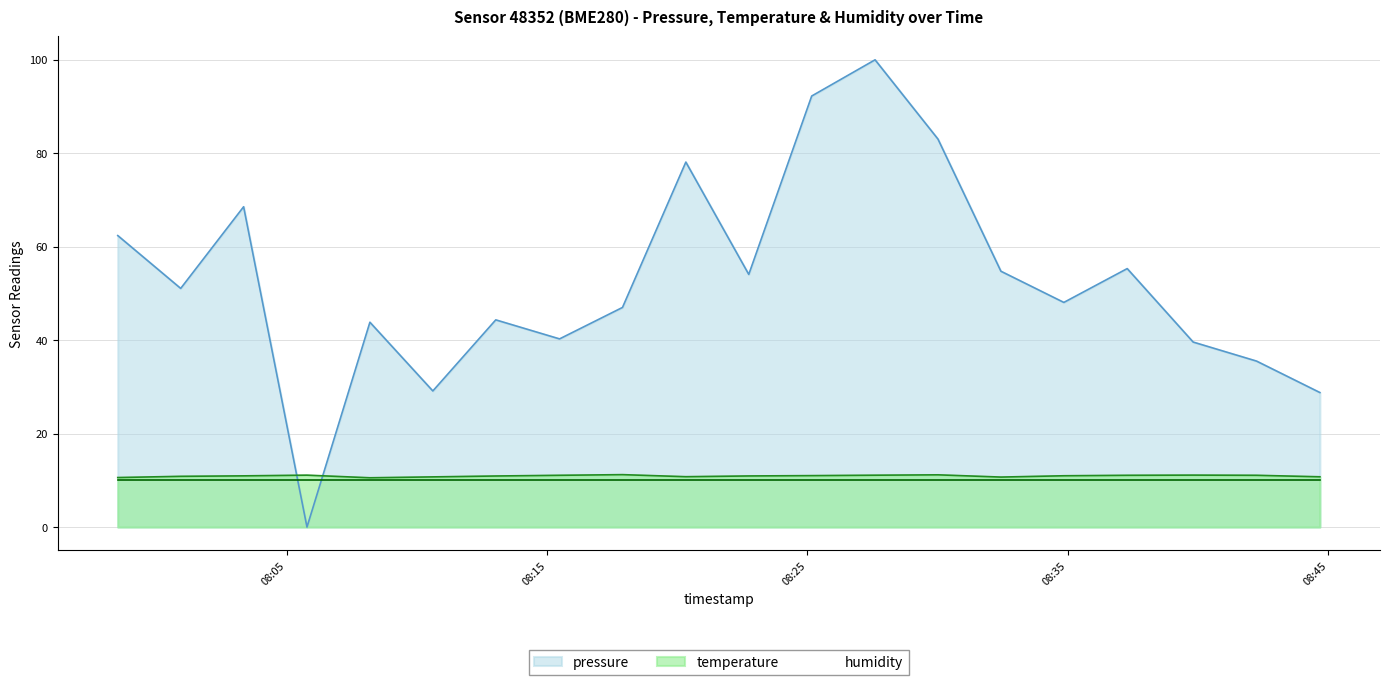

The value of pressure at 2023-08-17T08:20:20 is 78.1. True or false?

True